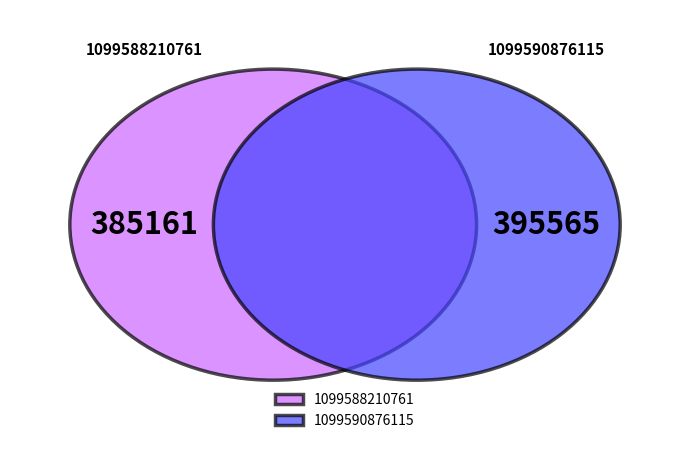

Which has a higher value, 1099590876115 or 1099588210761?

1099590876115